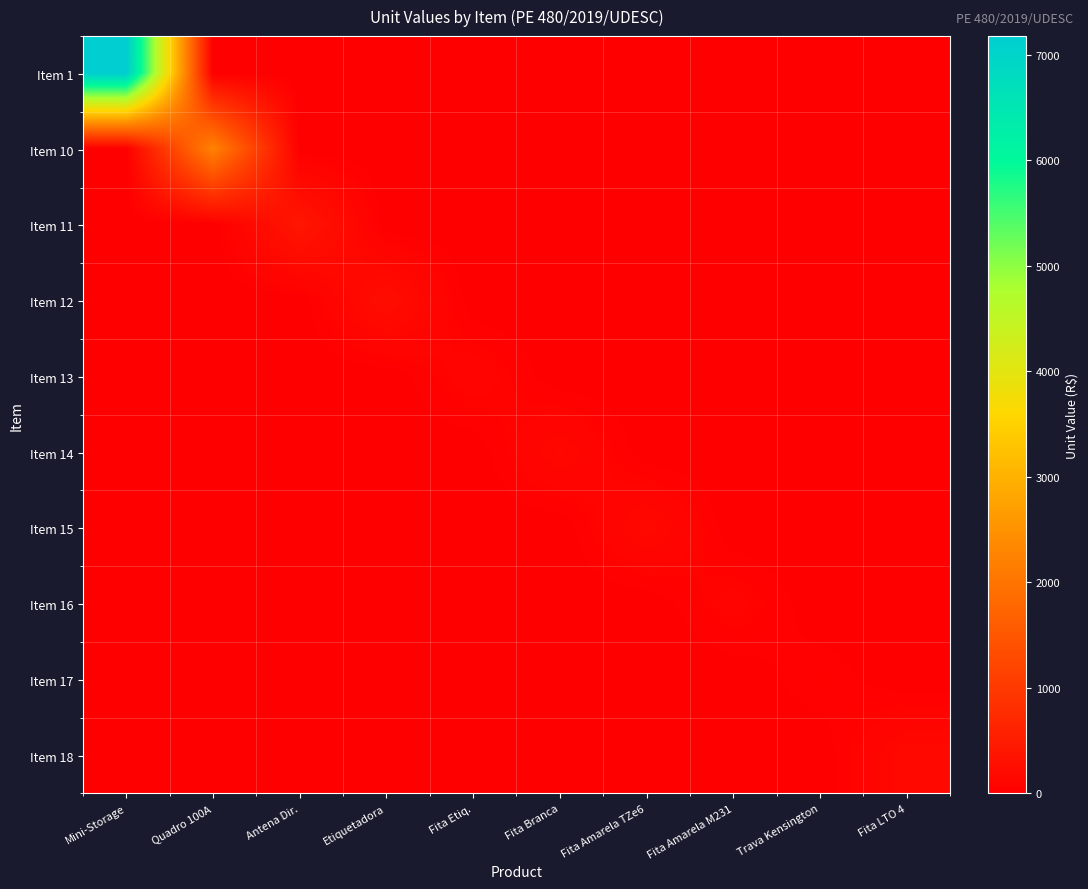

How many data points does each series have?

10